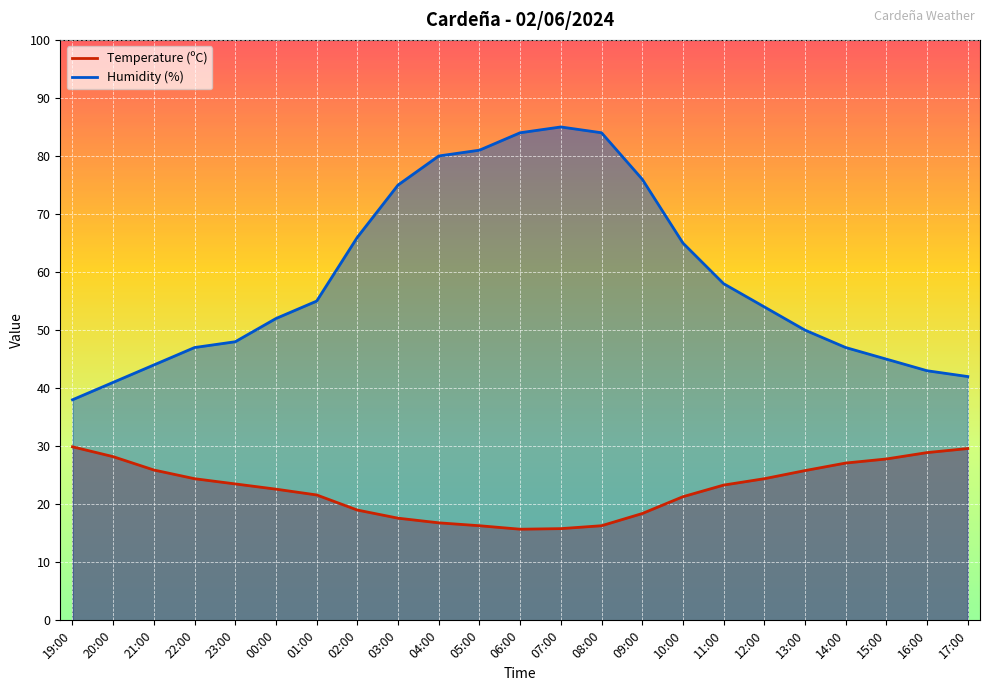

What is the minimum value shown in the chart?

15.7